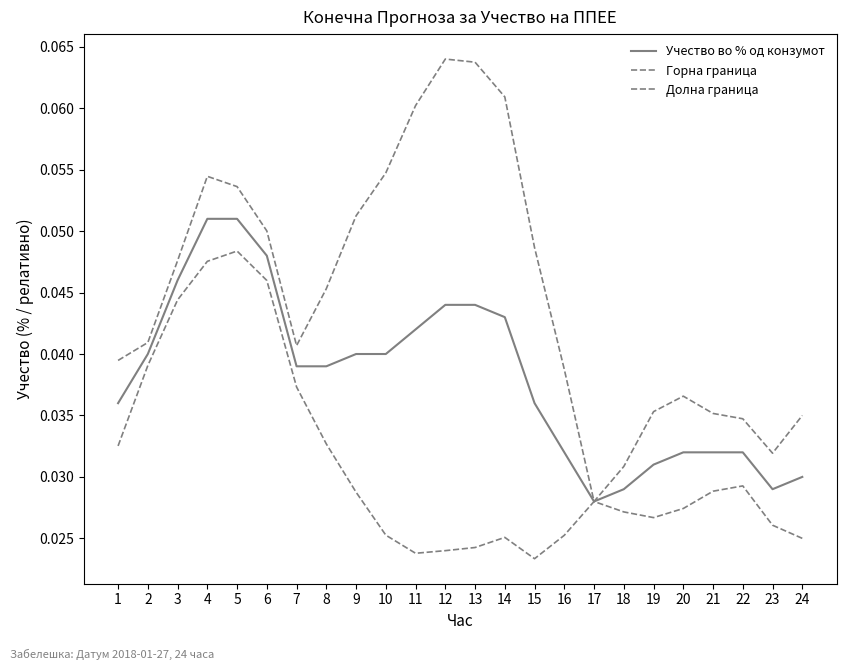

What is the maximum value shown in the chart?

0.1